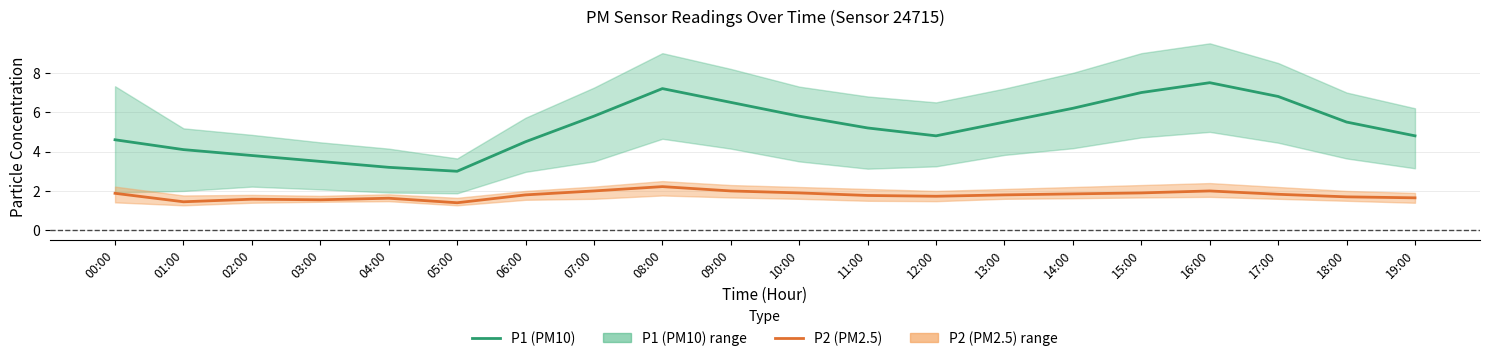

Read the P1 (PM10) value at 03:00.

3.5